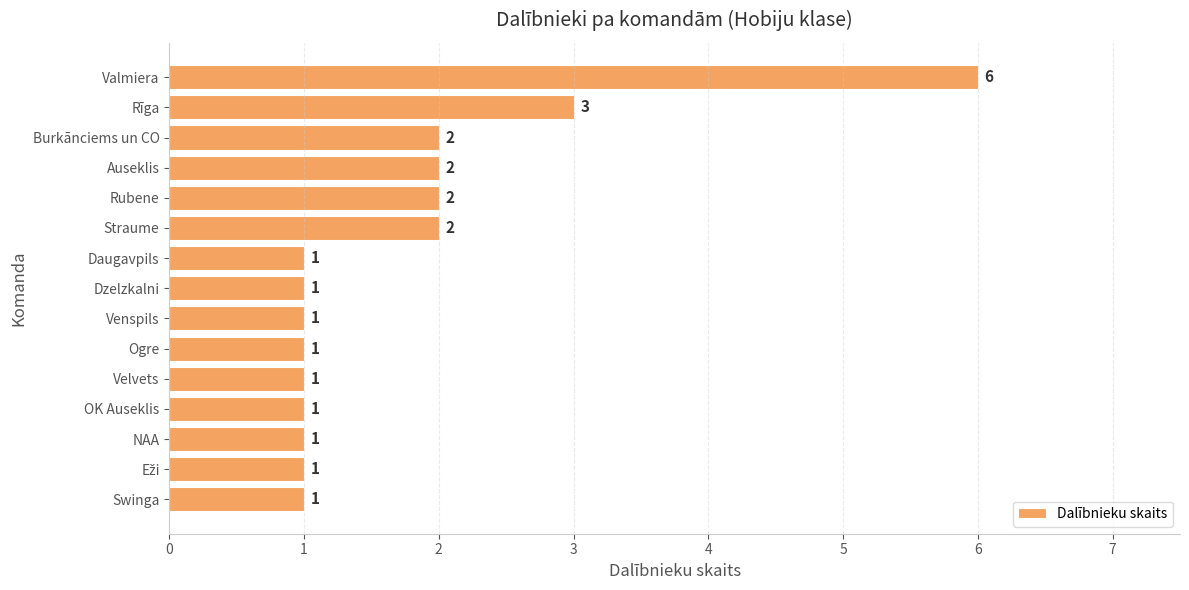

What is the minimum value shown in the chart?

1